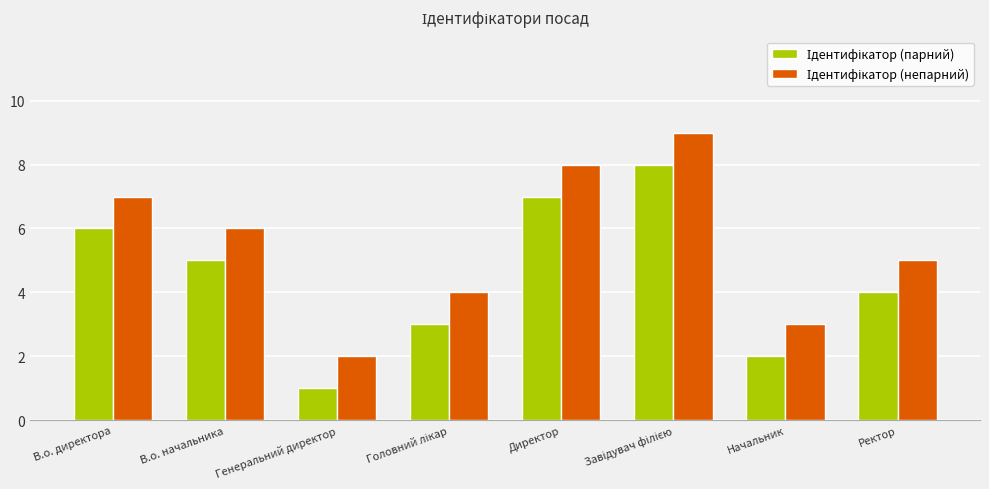

How many groups of bars are there?

8